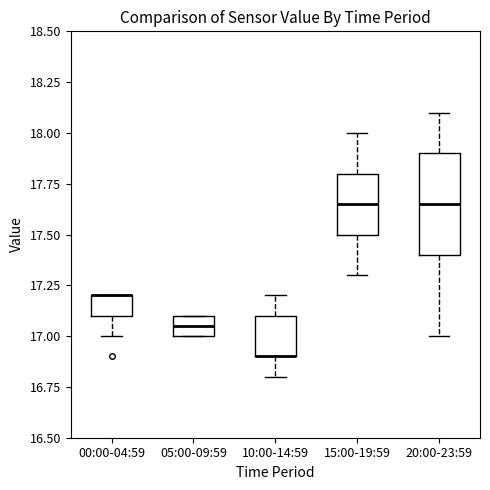

Where does the upper whisker of the box for 15:00-19:59 end on the y-axis? The values are not printed on the chart, so give them approximately, as read against the axis.

18.00